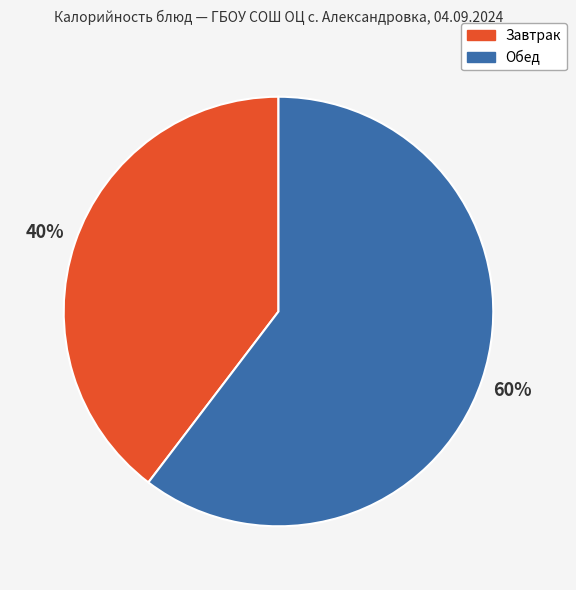

What is the largest slice in the pie chart?

Обед